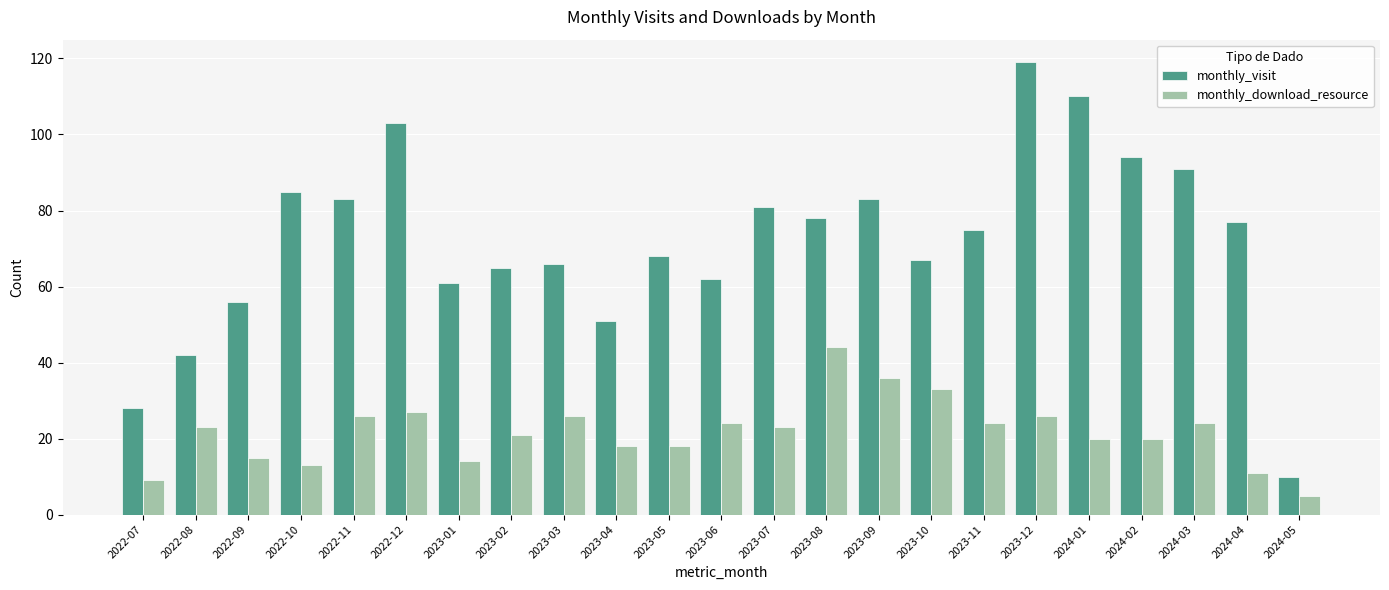

Are the bars grouped side by side (vs. stacked)?

Yes